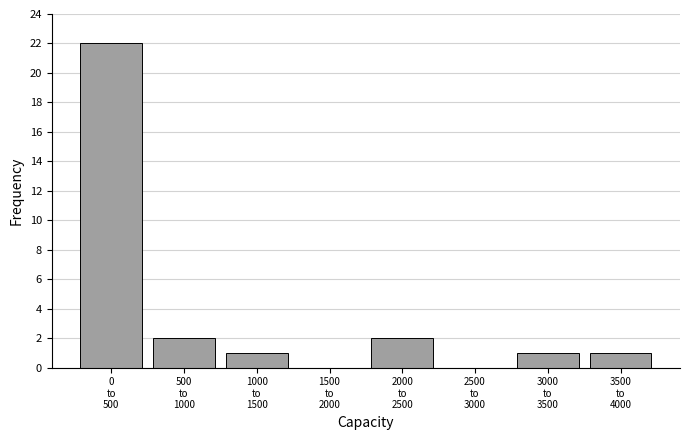

What is the greatest value displayed?

22